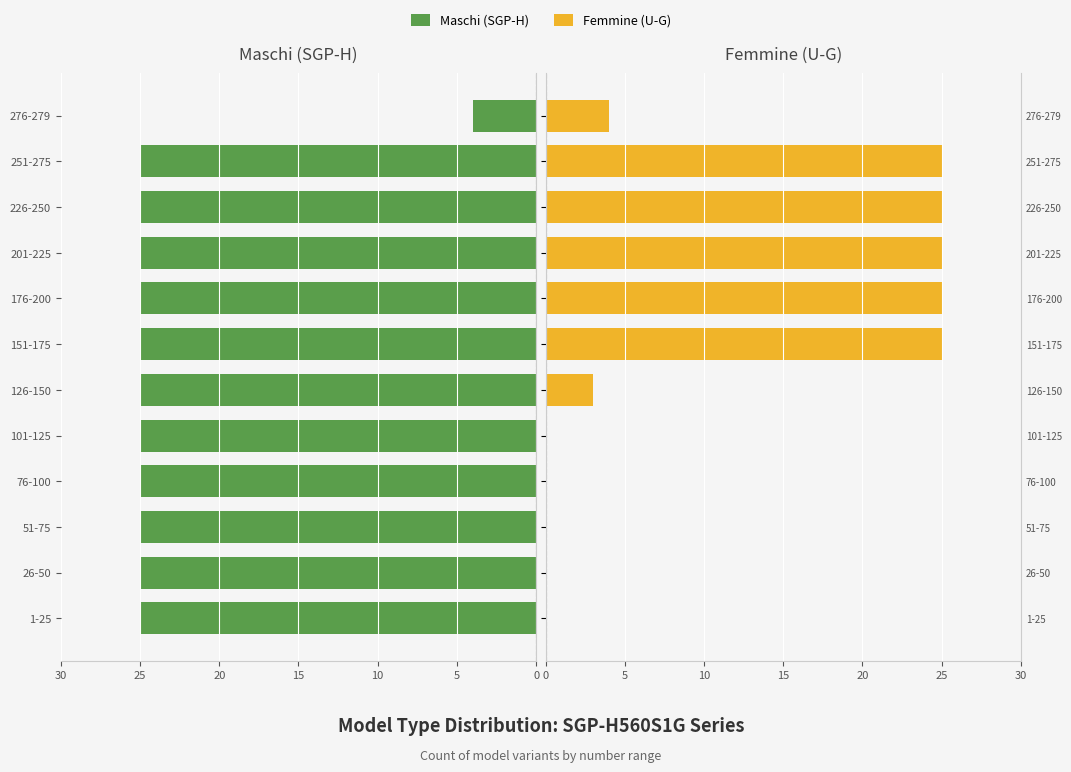

True or false: Femmine (U-G) has a value of 2 at 276-279.

False